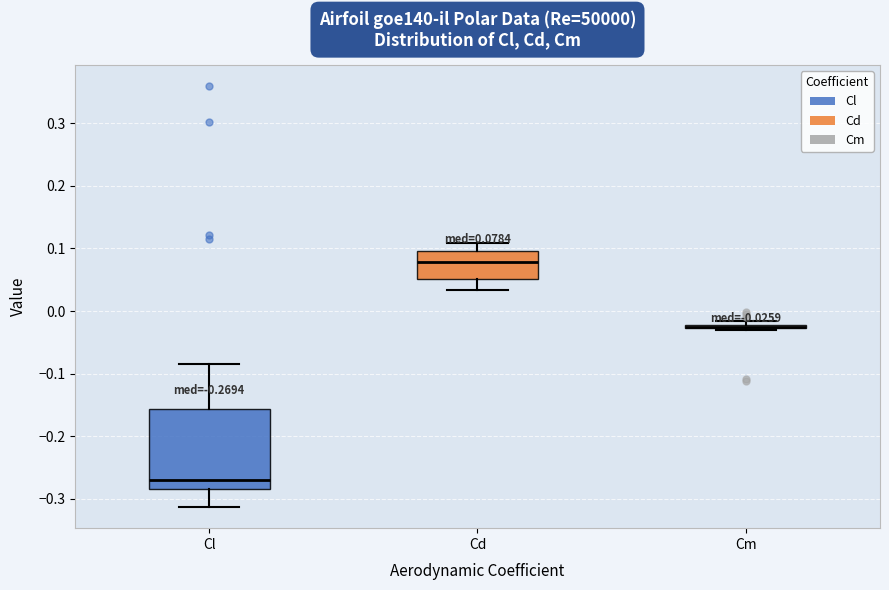

Comparing the boxes themselves (not the whiskers), which one is the tallest?

Cl